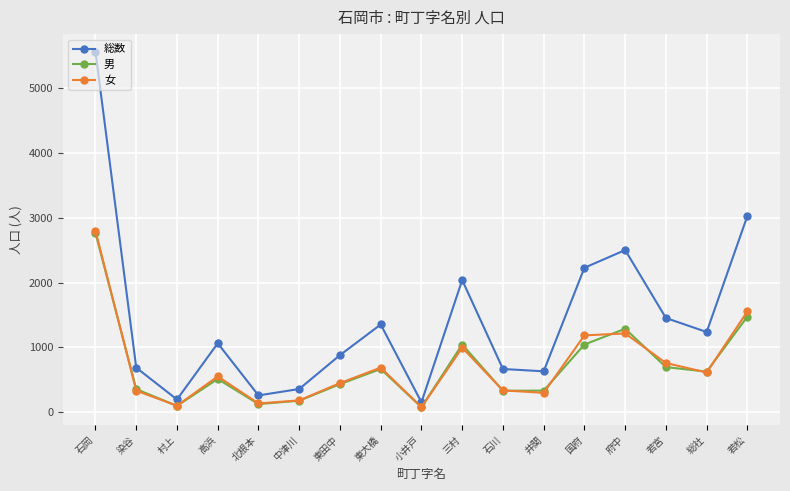

True or false: 総数 and 女 cross at least once.

False